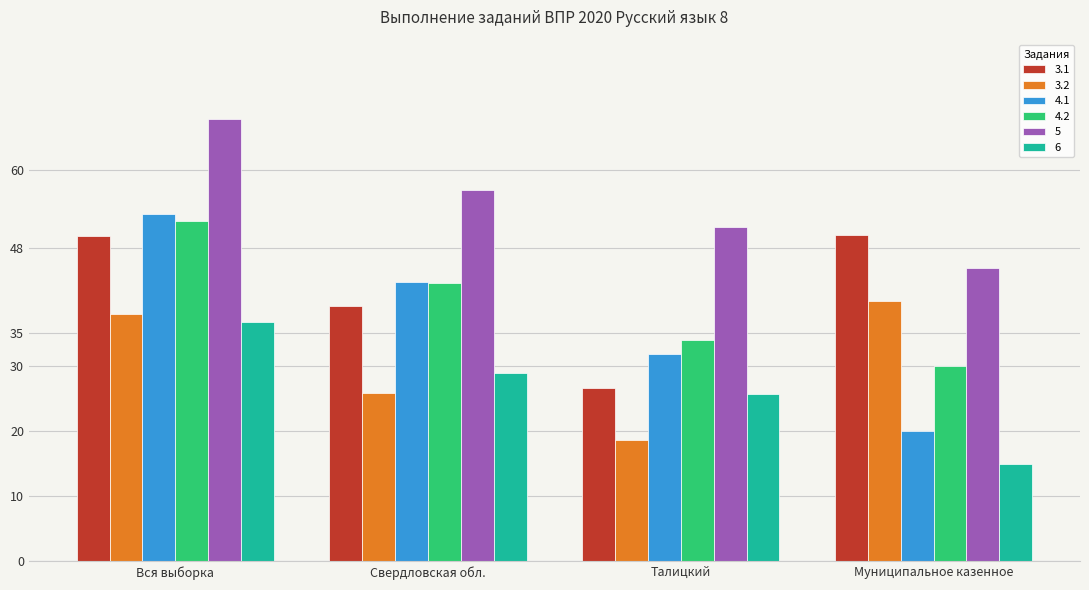

Is it true that 3.1 equals 35.5 at Талицкий?

False